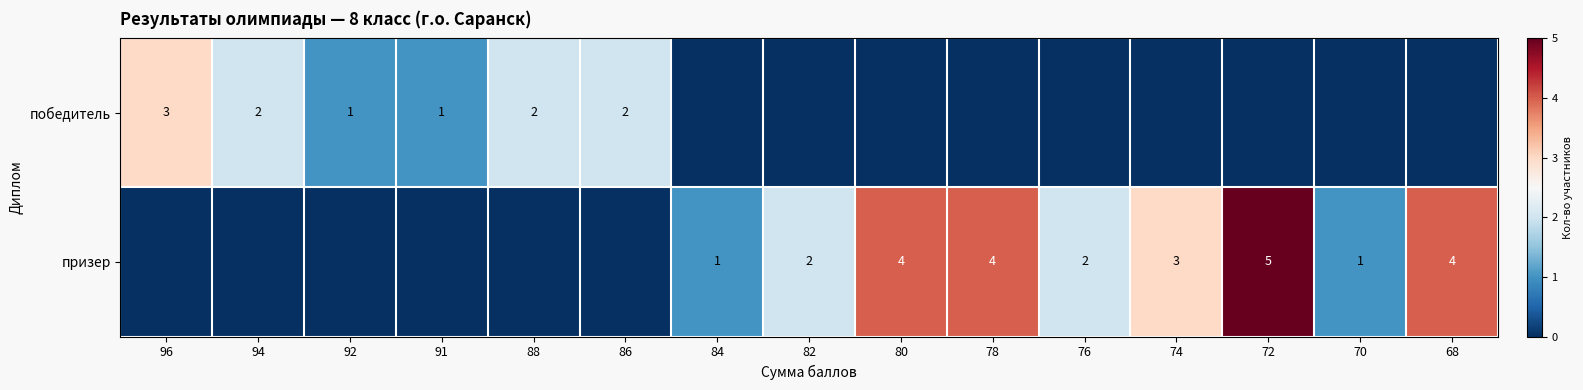

Count the number of data series in this chart.

2